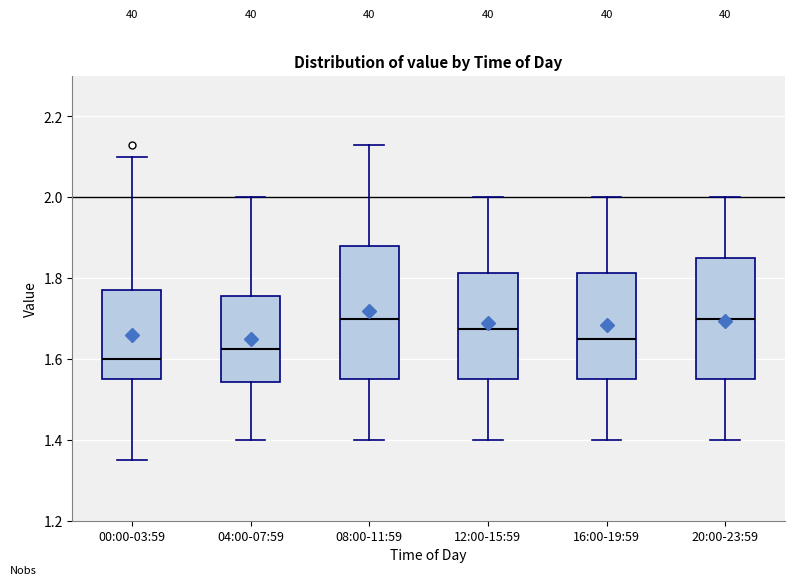

Where does the lower whisker of the box for 00:00-03:59 end on the y-axis? The values are not printed on the chart, so give them approximately, as read against the axis.

1.36